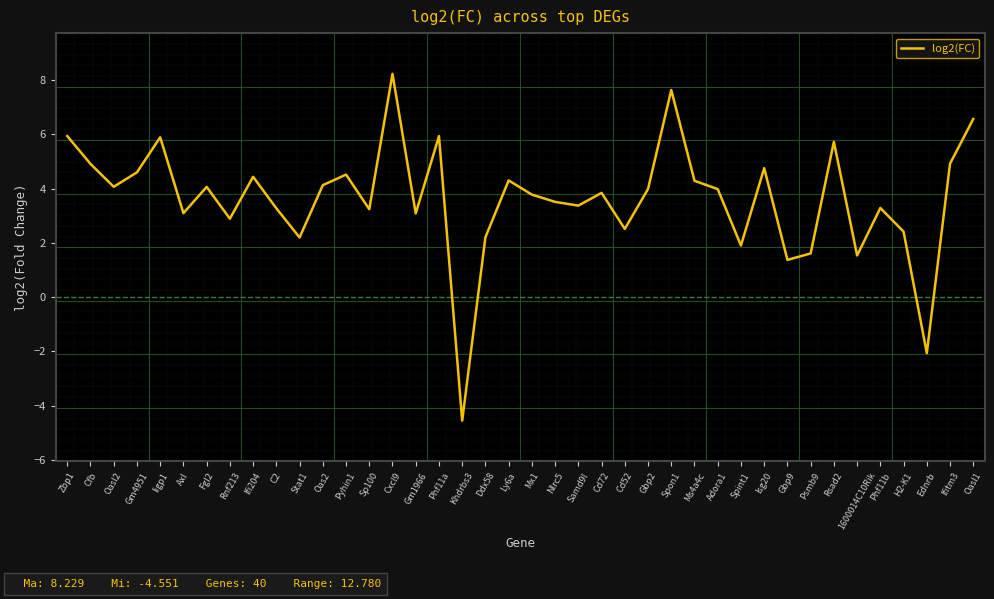

Does the chart have visible grid lines?

No